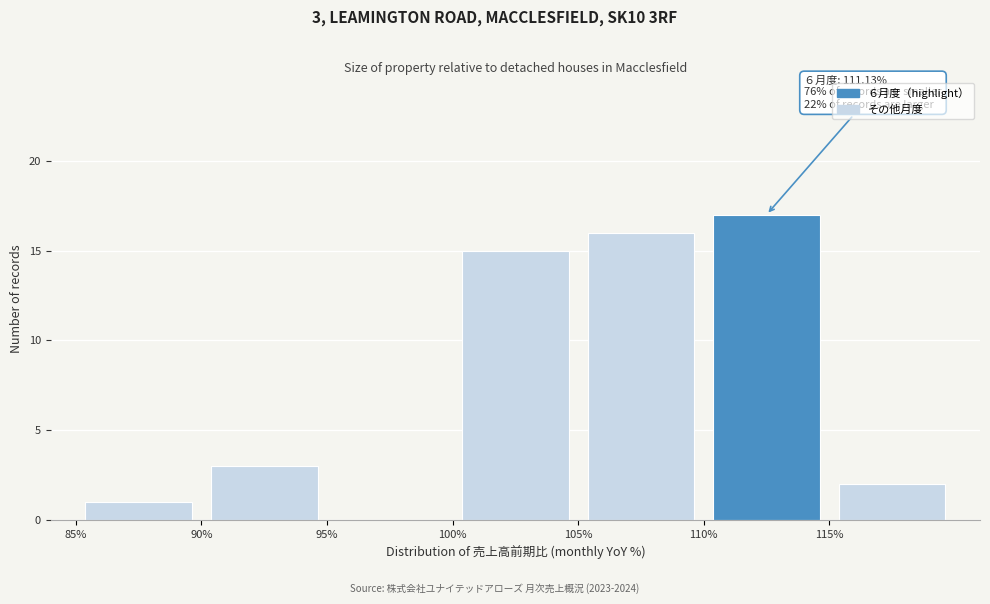

Which range on the x-axis has the tallest bar?

110 to 115